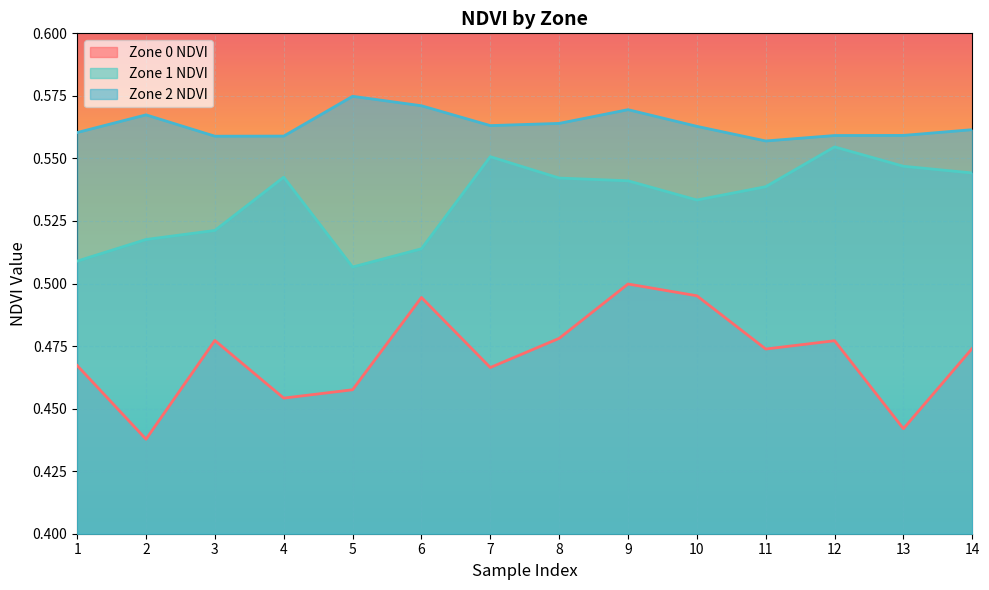

How many interior local valleys does the Zone 2 NDVI series have?

3